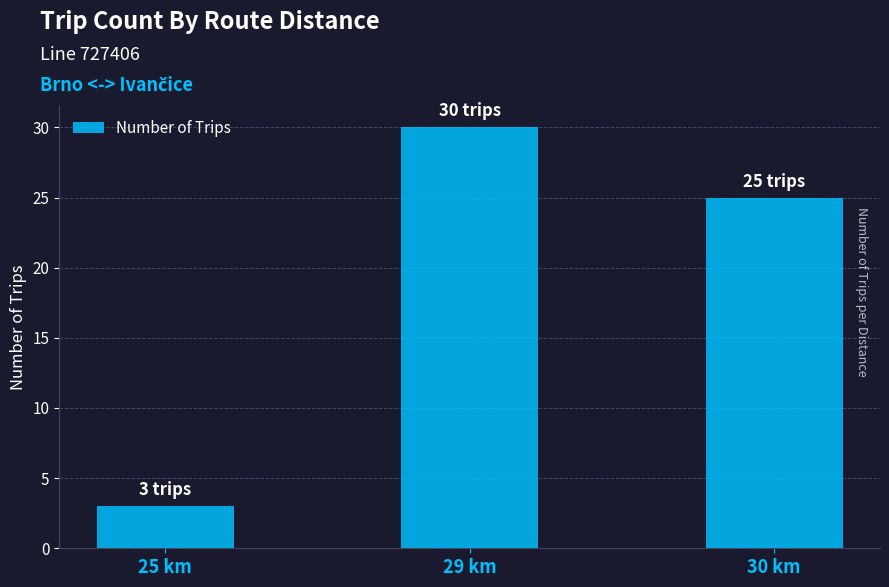

The value at 29 km is 30. True or false?

True